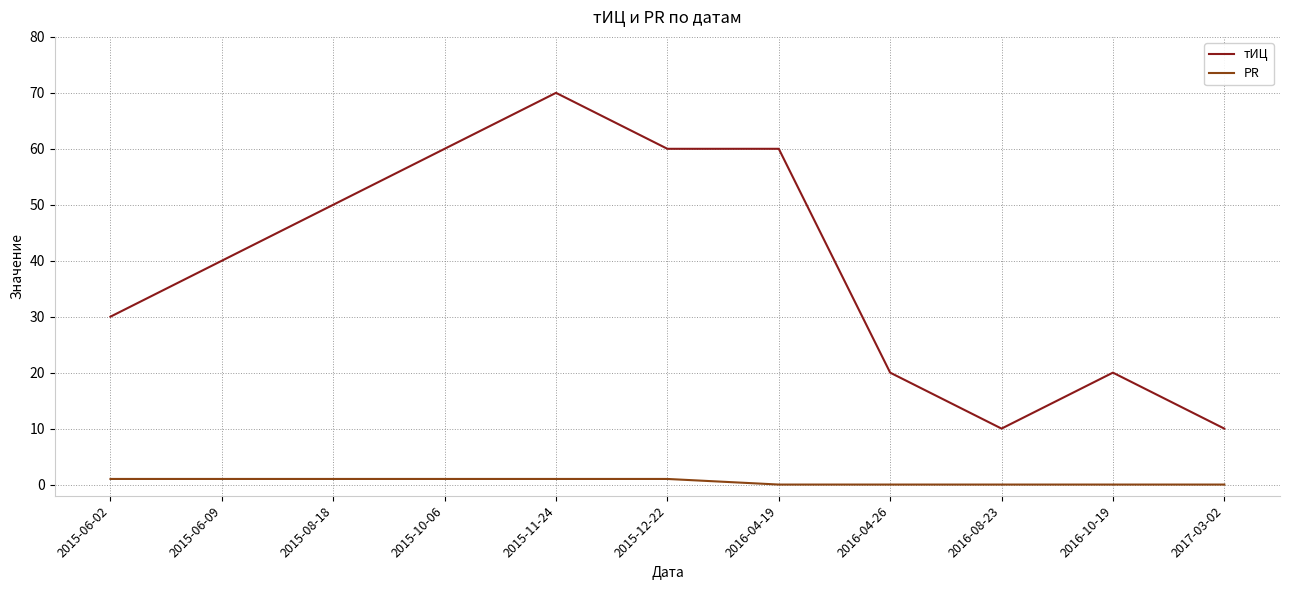

What is the maximum value shown in the chart?

70